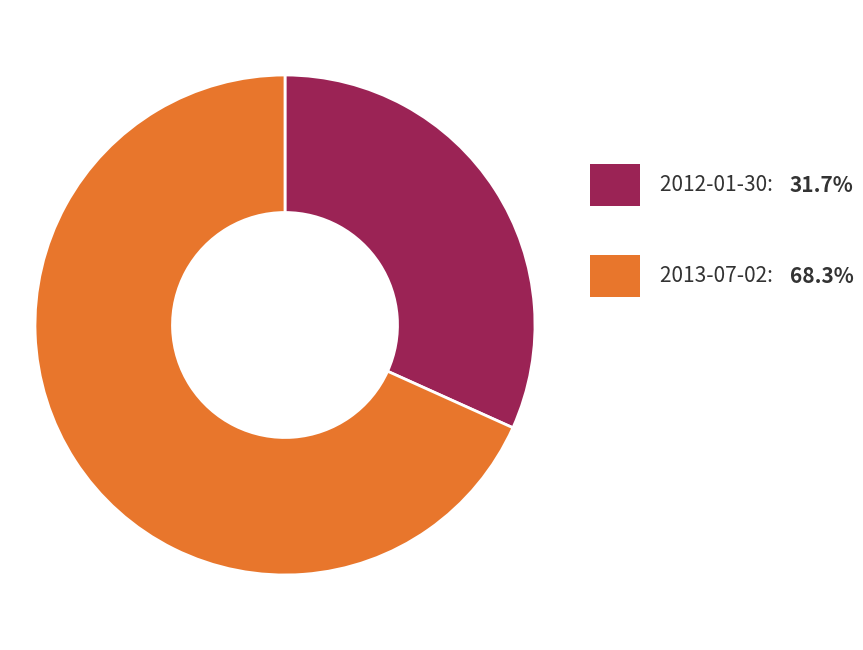

How many segments does this pie chart have?

2